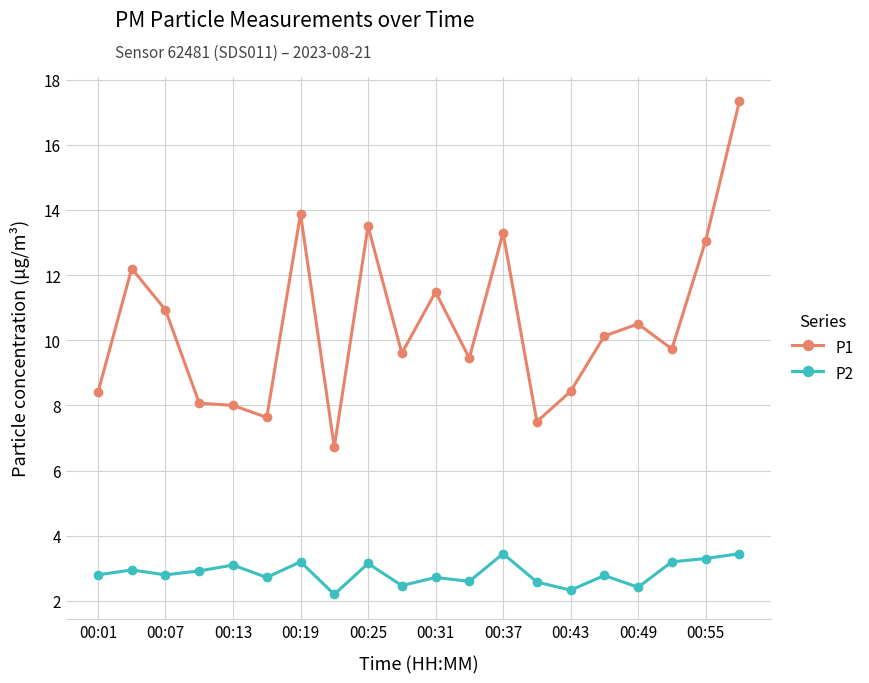

Which series has the largest range (max minus min)?

P1